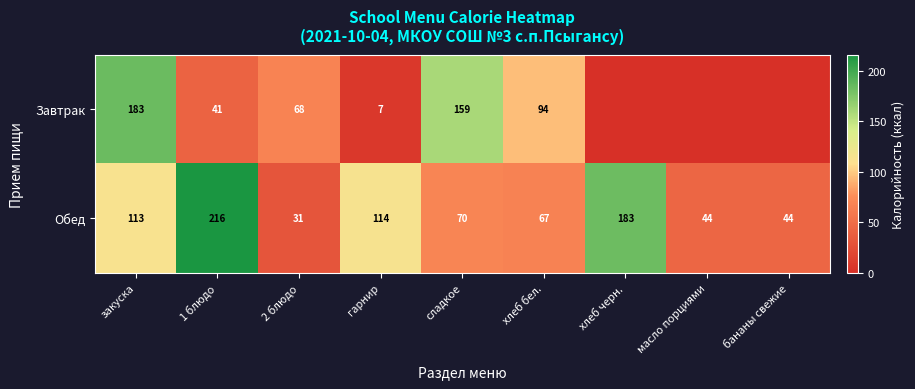

The Обед series shows 45.9 at гарнир. True or false?

False